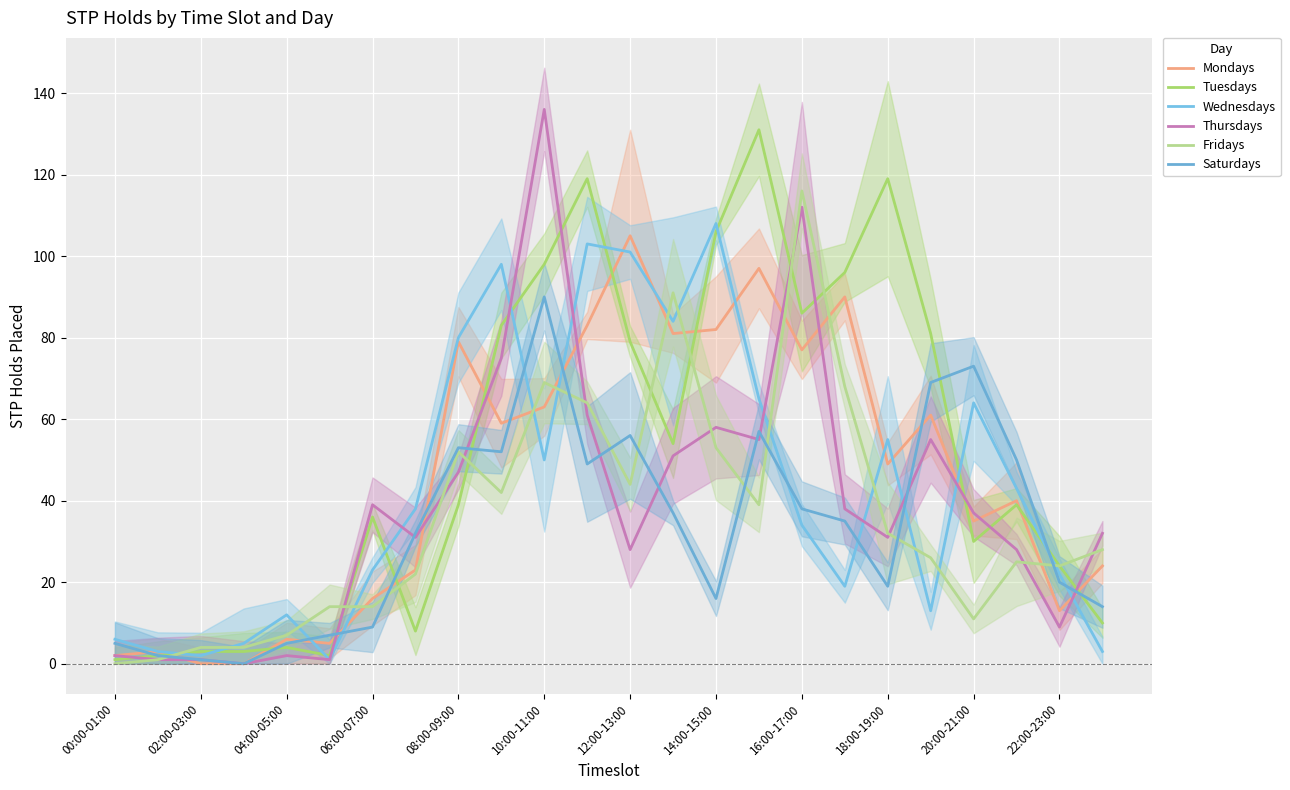

Between 12:00-13:00 and 02:00-03:00, which is larger?

12:00-13:00